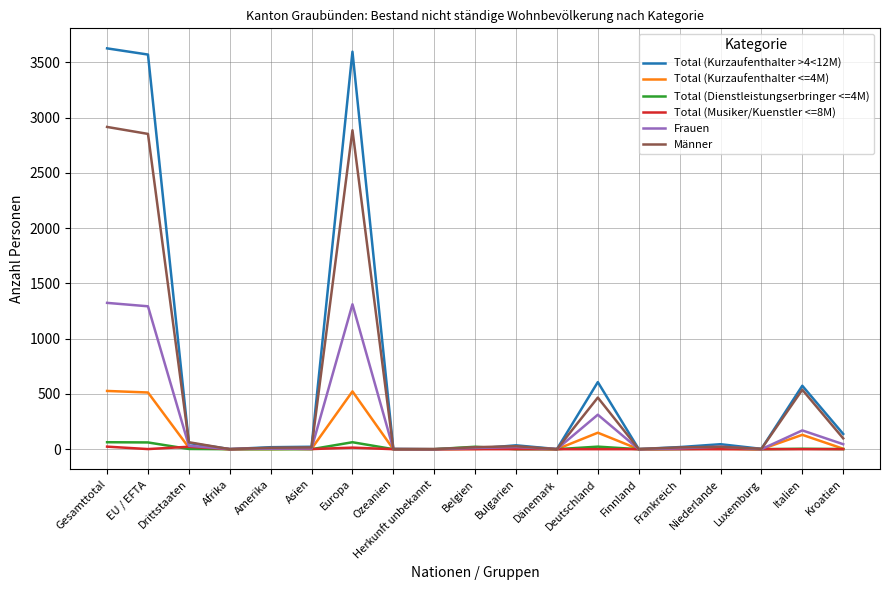

What is the greatest value displayed?

3627